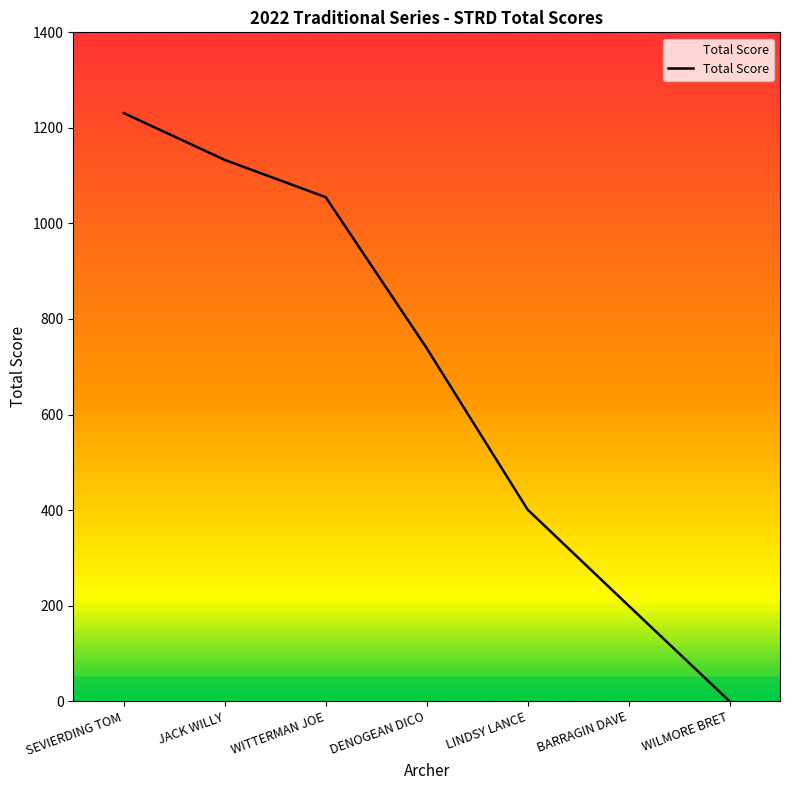

How many data points are less than 739?

3